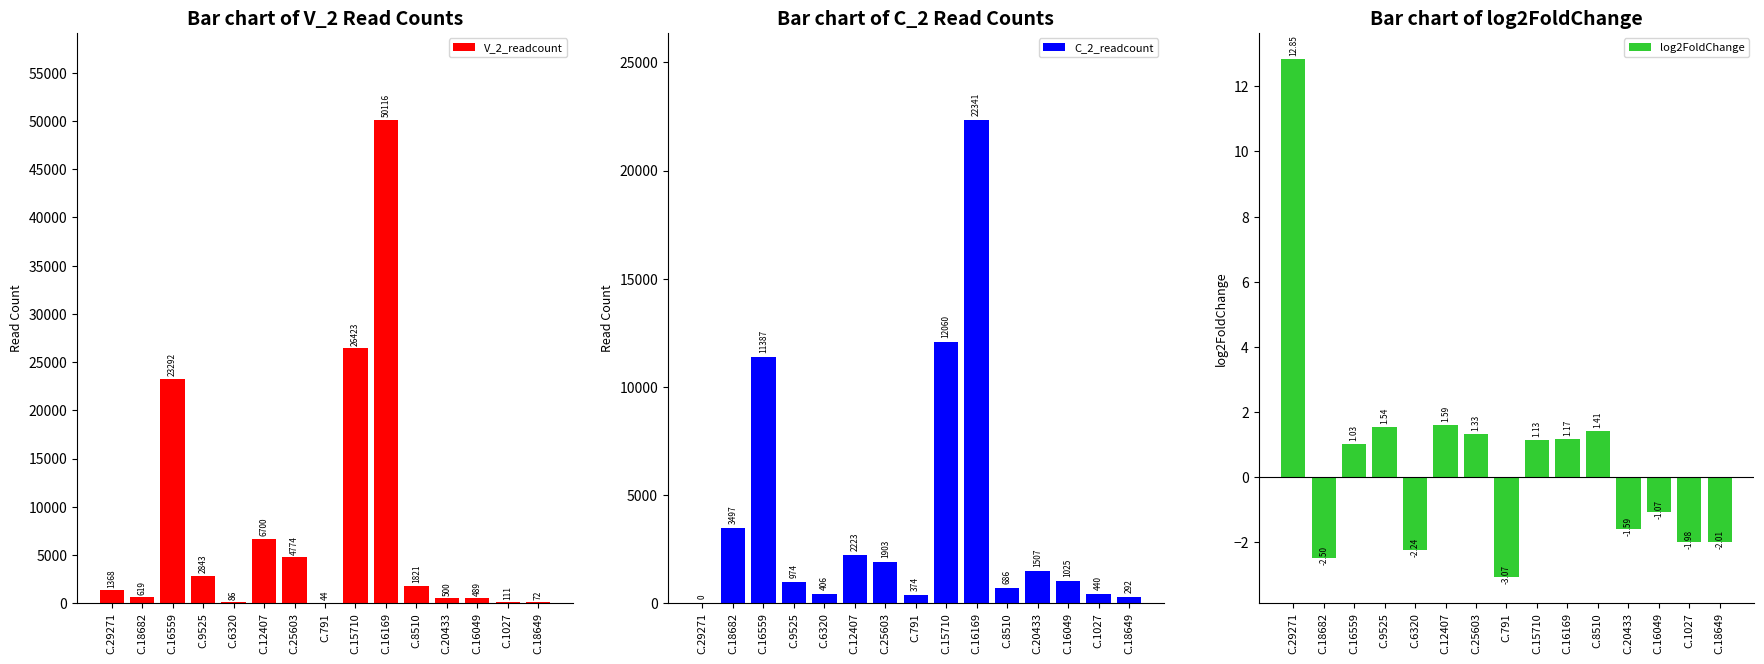

The value of C_2_readcount at C.16559 is 6505.2. True or false?

False